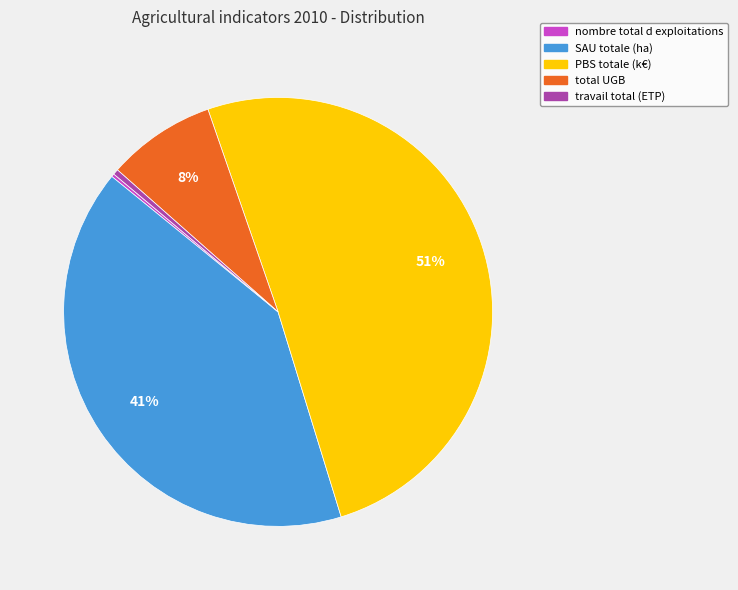

What is the largest slice in the pie chart?

PBS totale (k€)